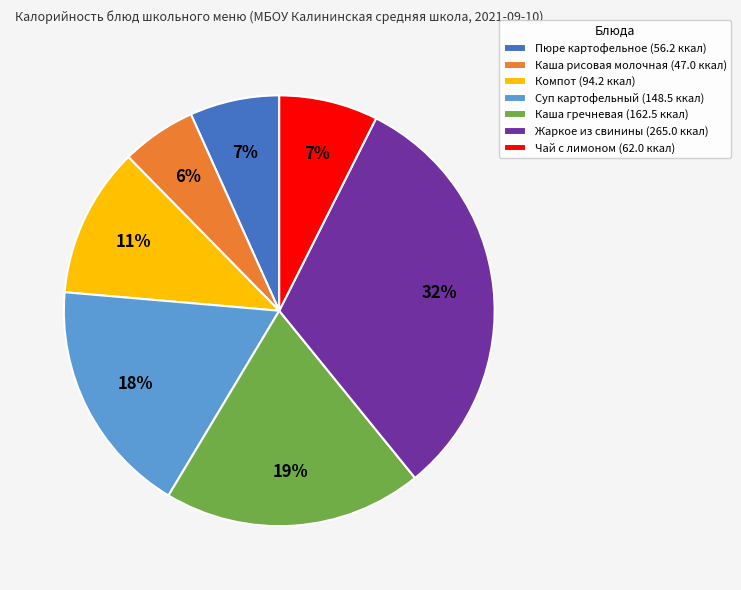

Approximately how many times larger is the value at Каша гречневая compared to Жаркое из свинины?

0.6